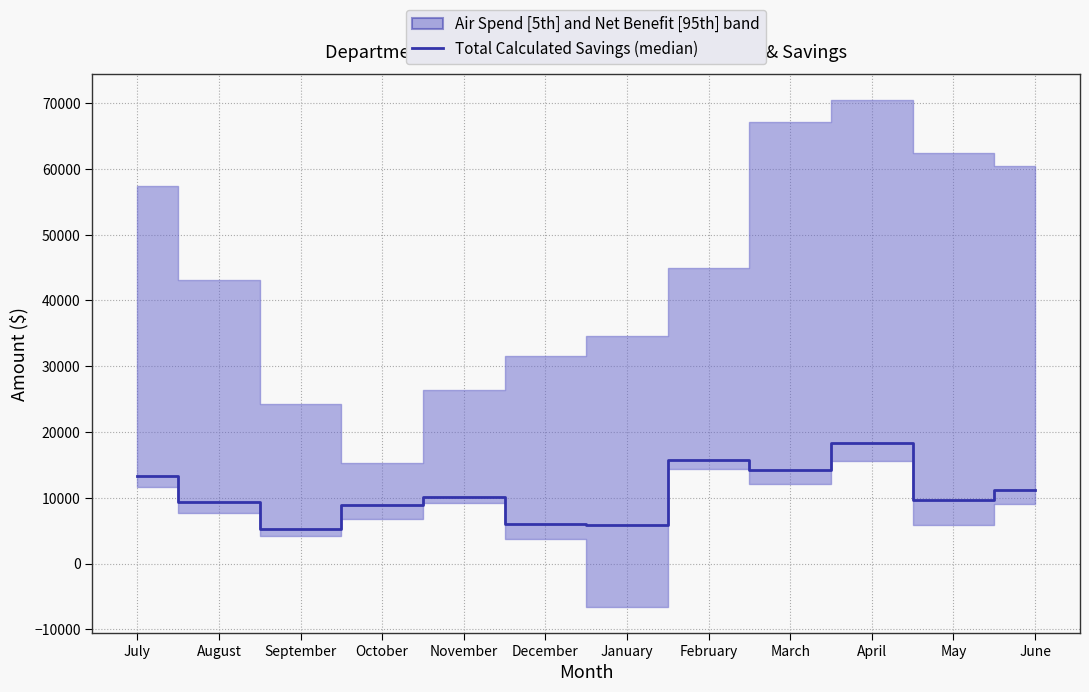

How many data points are less than 10129?

6